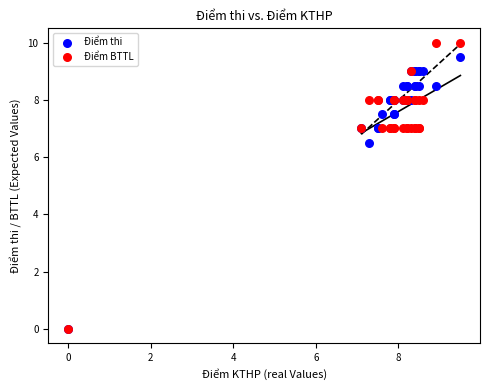

In the Điểm thi series, what Y value is closest to 4?

6.5